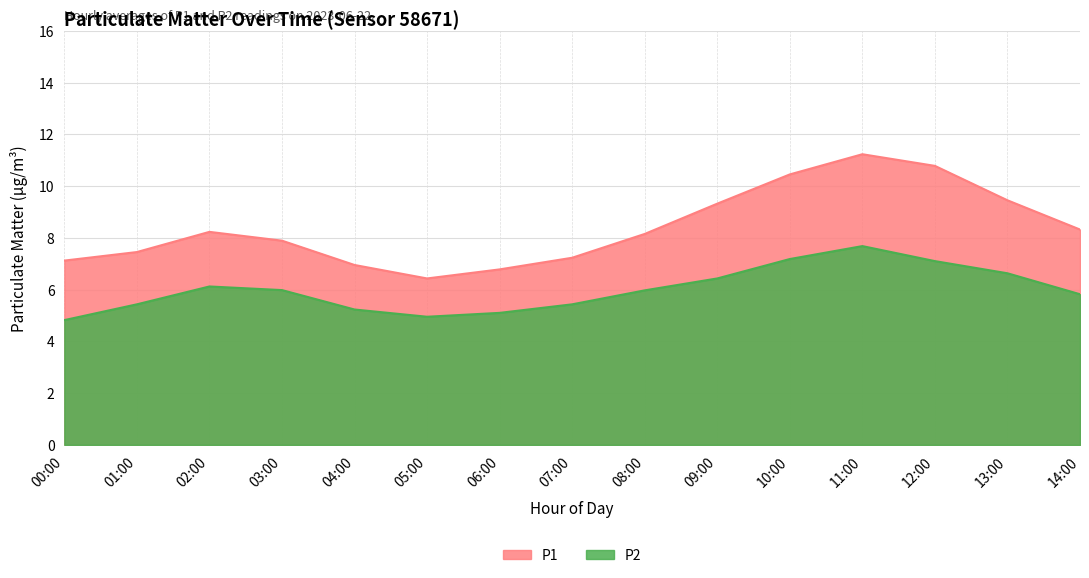

Reading left to right, extract all data points from this chart.

P1: 00:00=7.1	01:00=7.5	02:00=8.2	03:00=7.9	04:00=7.0	05:00=6.4	06:00=6.8	07:00=7.2	08:00=8.2	09:00=9.3	10:00=10.4	11:00=11.2	12:00=10.8	13:00=9.4	14:00=8.3
P2: 00:00=4.8	01:00=5.4	02:00=6.1	03:00=6.0	04:00=5.2	05:00=5.0	06:00=5.1	07:00=5.4	08:00=6.0	09:00=6.4	10:00=7.2	11:00=7.7	12:00=7.1	13:00=6.6	14:00=5.8